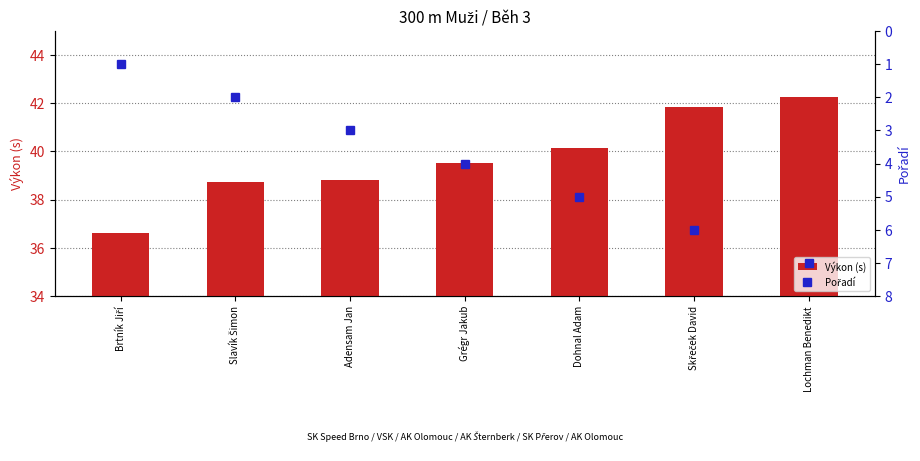

Which label corresponds to the smallest value in the chart?

Brtník Jiří